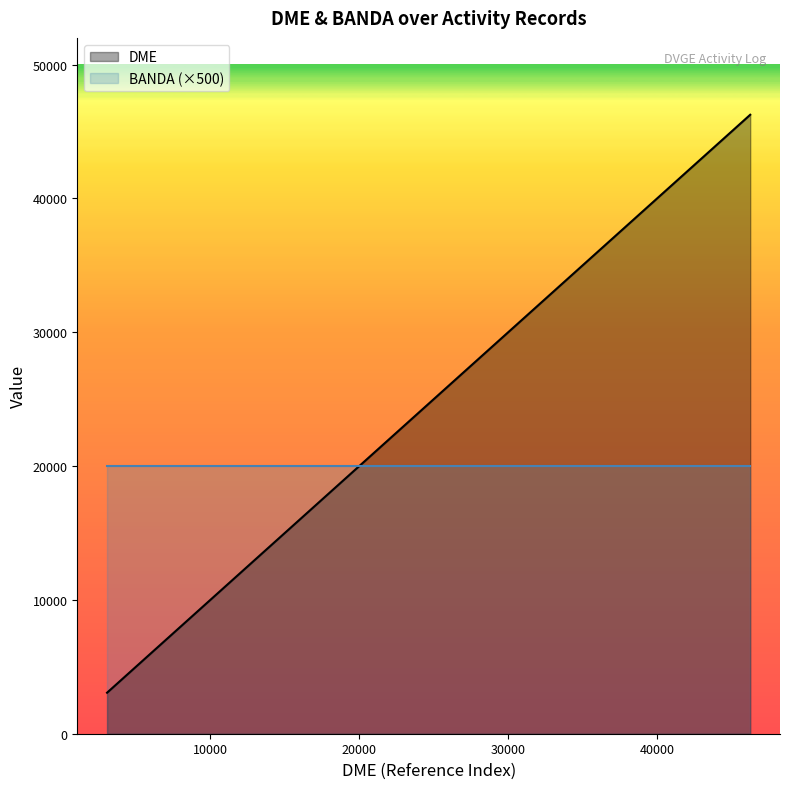

What is the average value?

27024